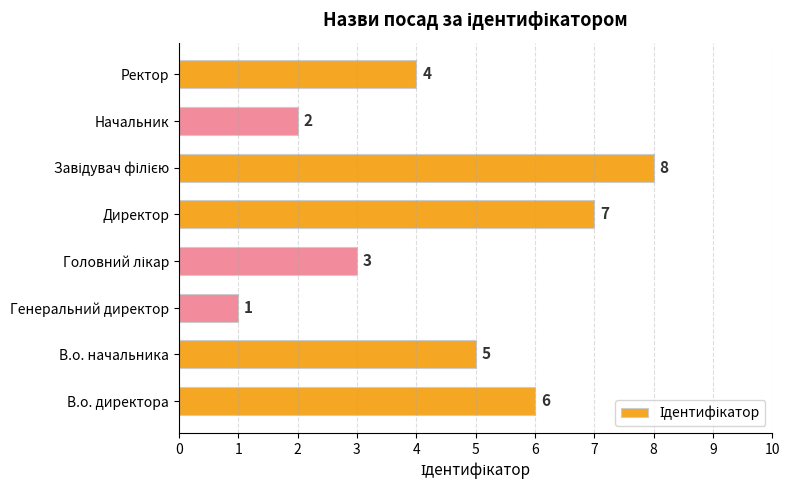

What is the ratio of the value at Ректор to the value at Генеральний директор?

4.0